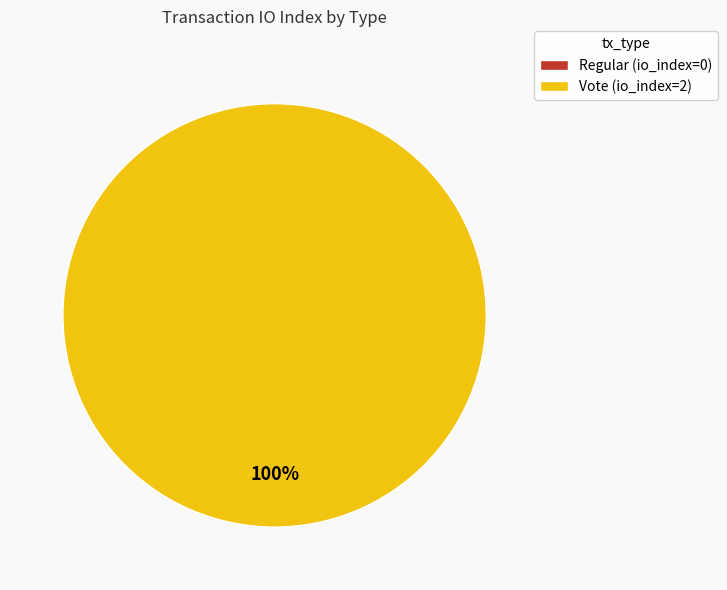

How many slices are in this pie chart?

2